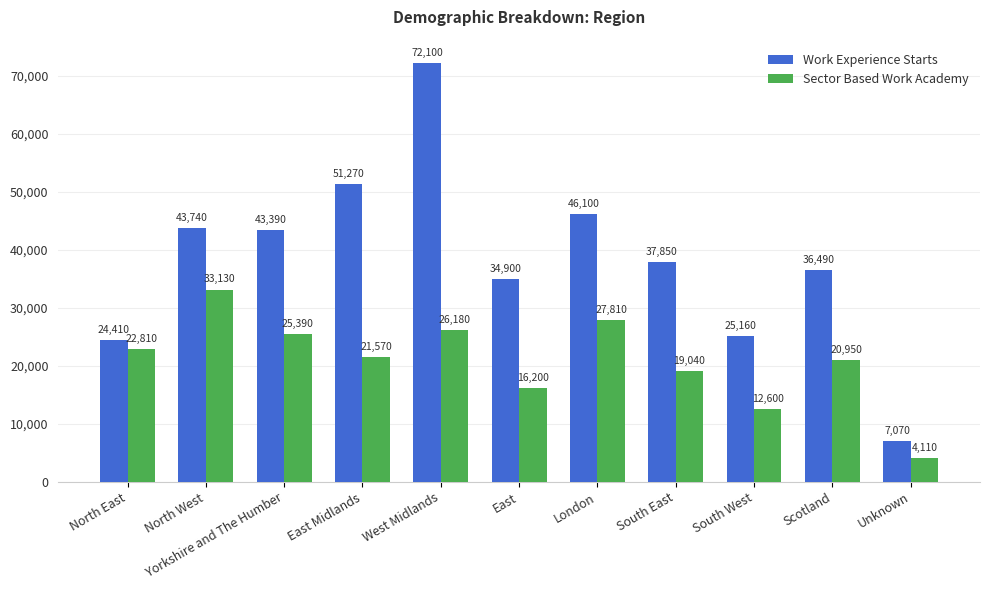

What is the difference between the highest and lowest values at East?

18700